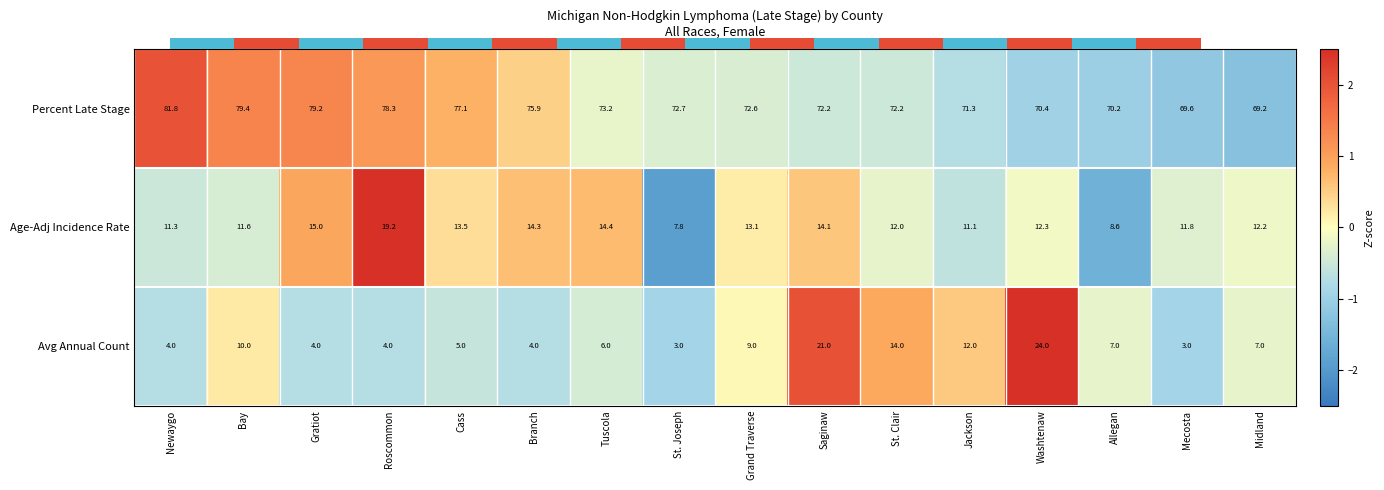

How many data points in Age-Adj Incidence Rate are less than 0?

9